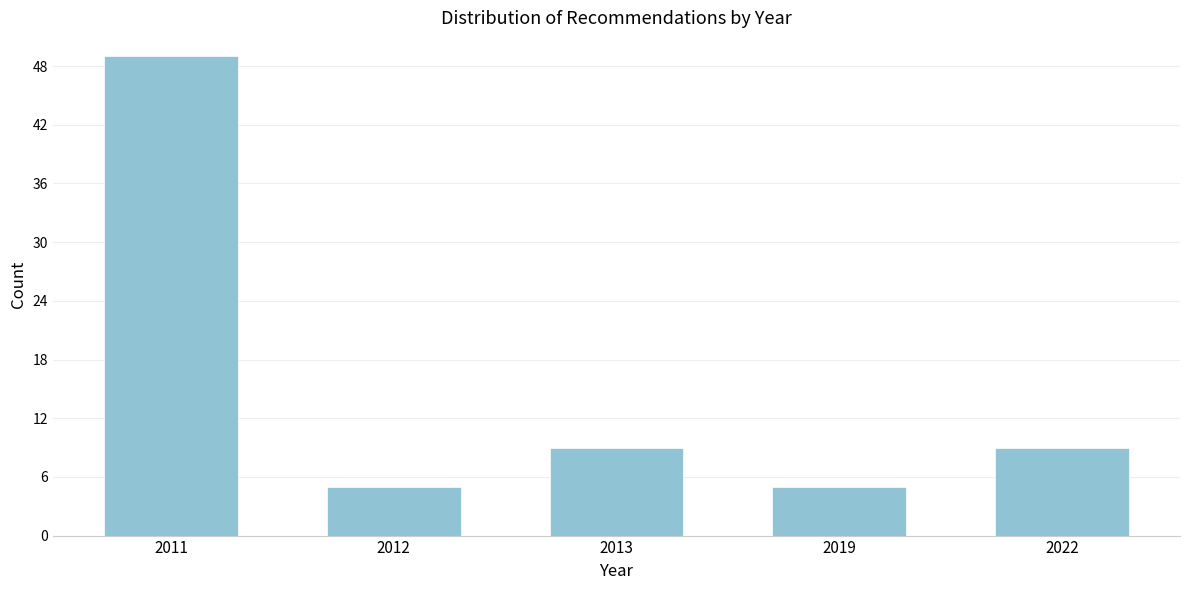

Reading left to right, list all the values displayed in this chart.

49	5	9	5	9